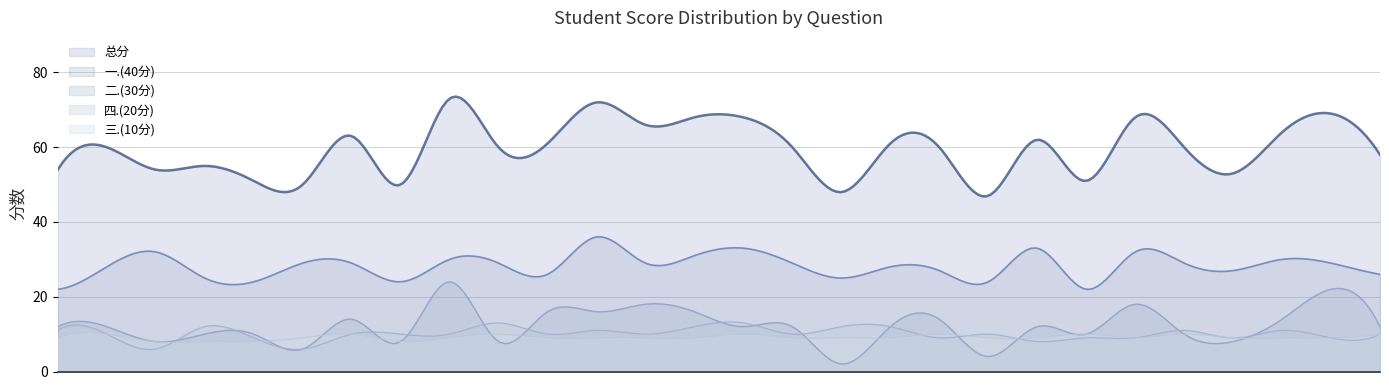

At 2023172099, list the series in order from largest to smallest.

总分, 一.(40分), 二.(30分), 四.(20分), 三.(10分)